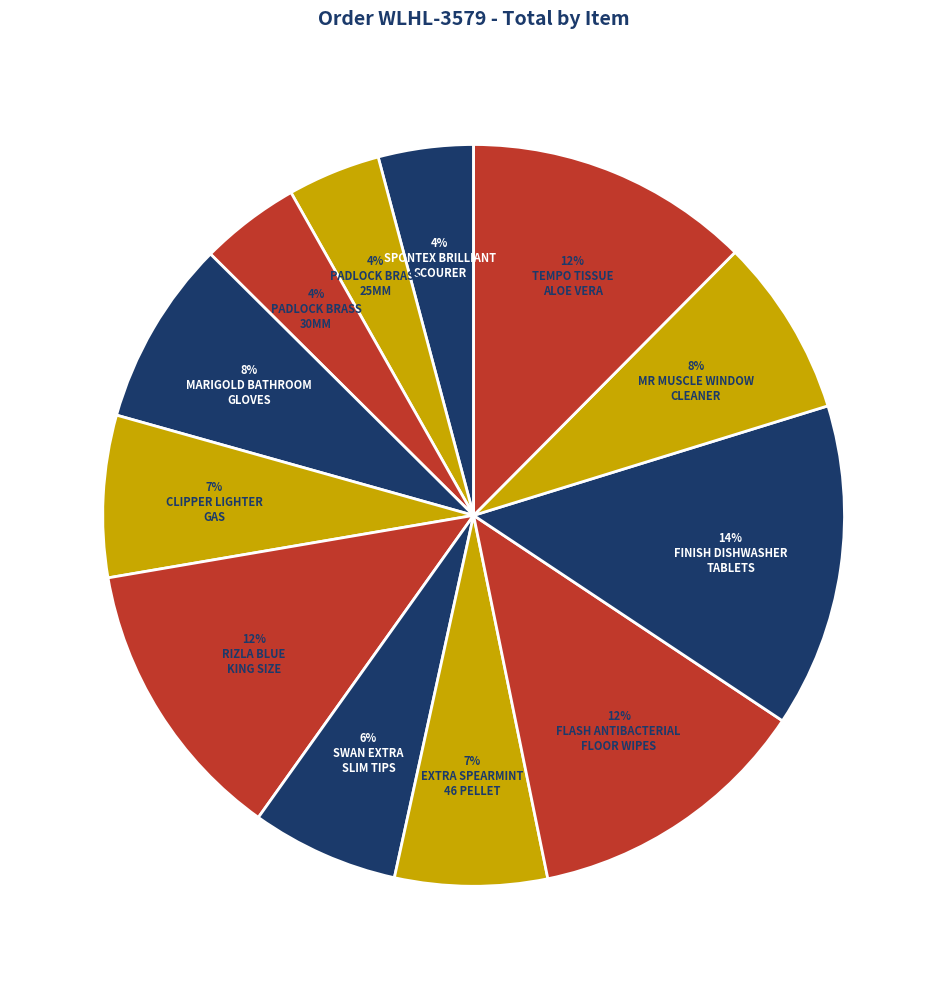

Count the number of slices in the pie.

12